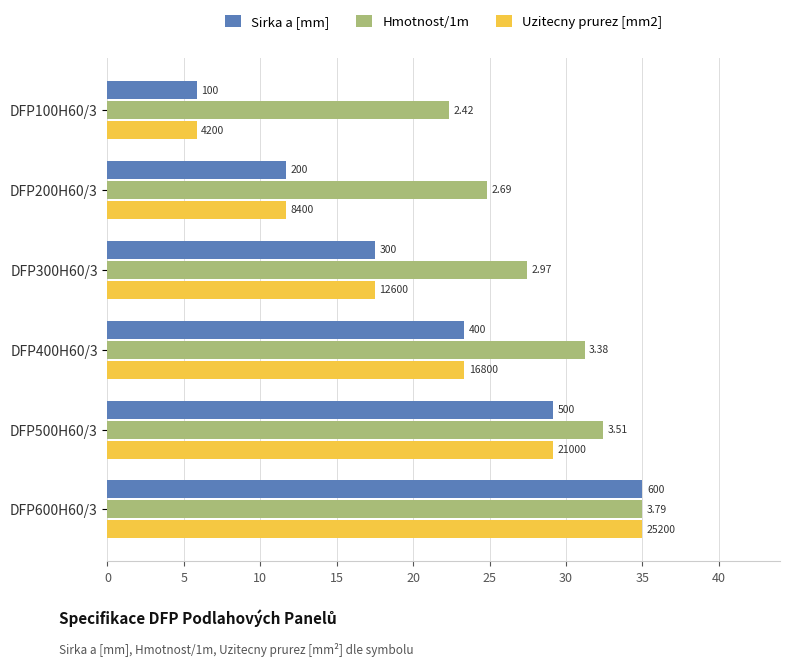

What are all the series names shown in the legend?

Sirka a [mm], Hmotnost/1m, Uzitecny prurez [mm2]